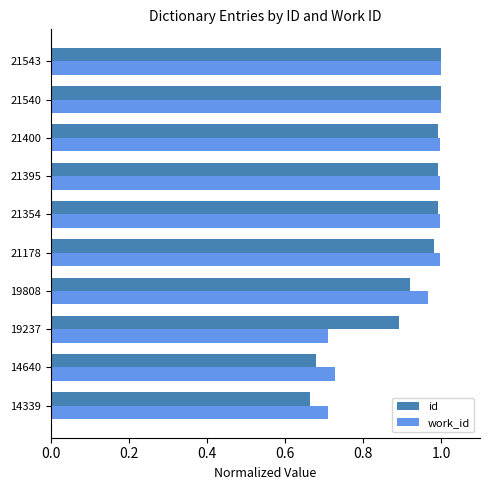

What is the difference between the maximum and minimum values in the work_id series?

0.3